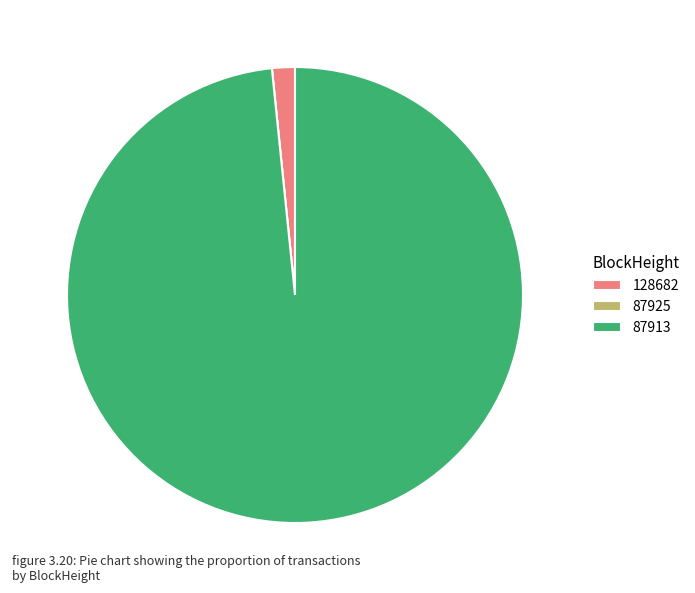

Which category has the biggest portion of the pie?

87913